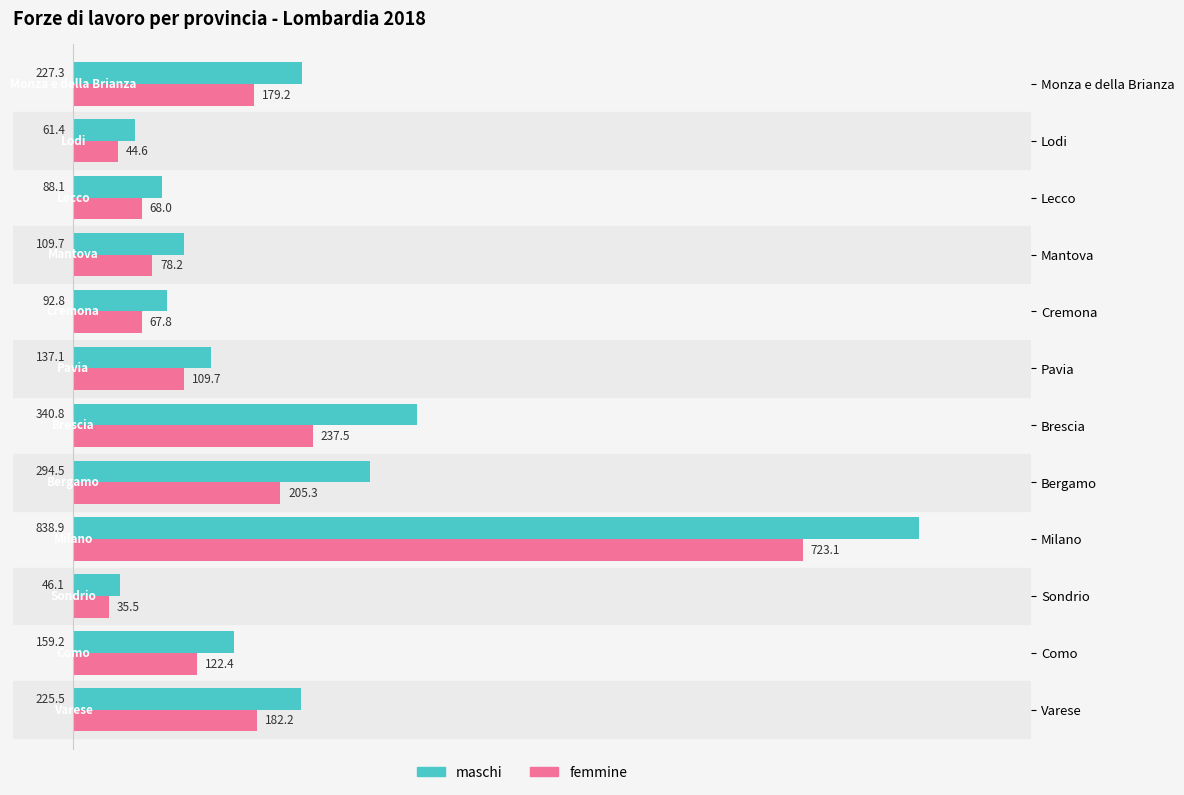

Which category has the lowest value in the maschi series?

Sondrio